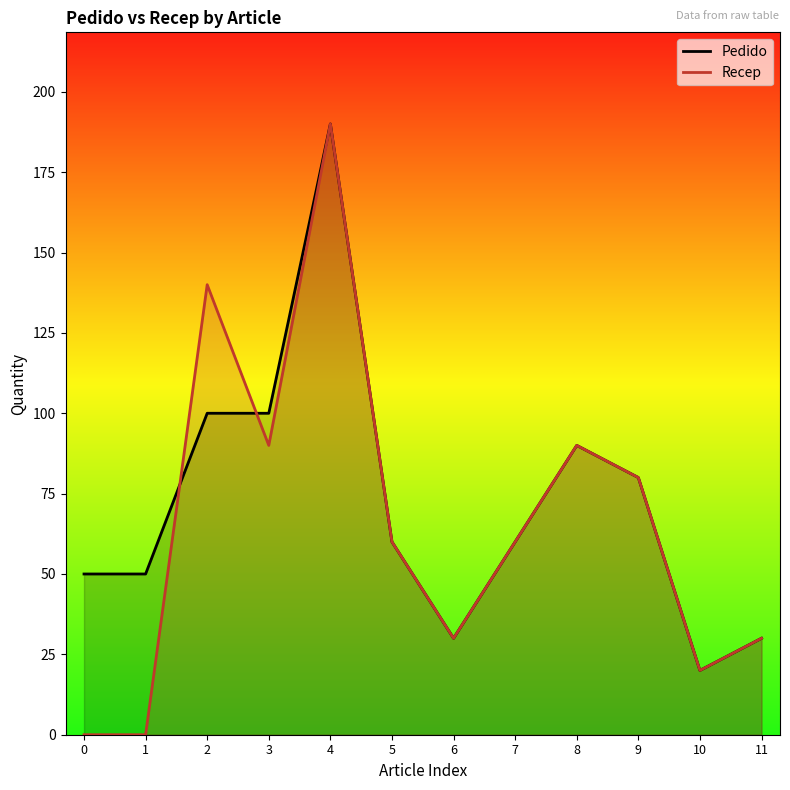

Which series has the largest range (max minus min)?

Recep